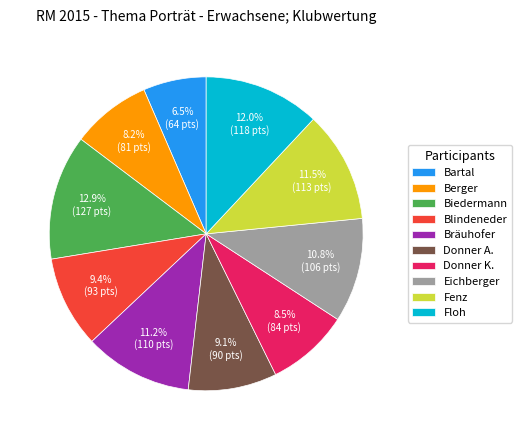

Is there a majority slice in this chart?

No